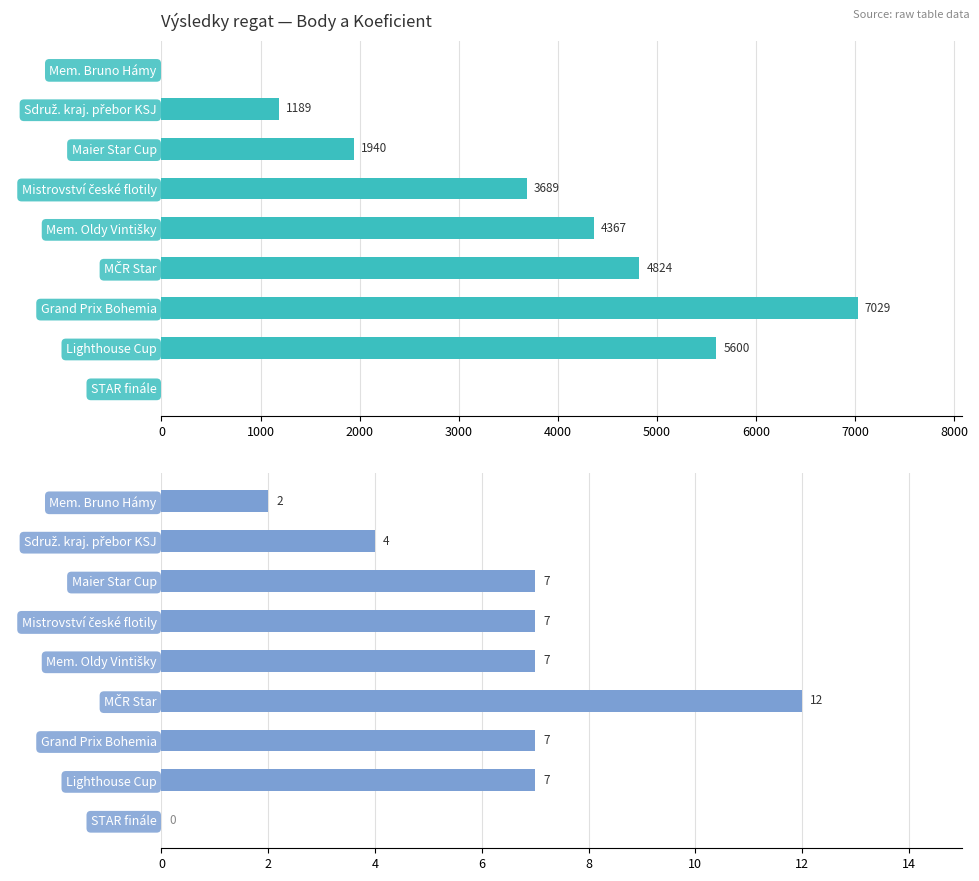

At Mistrovství české flotily, list the series in order from smallest to largest.

Koef., Body